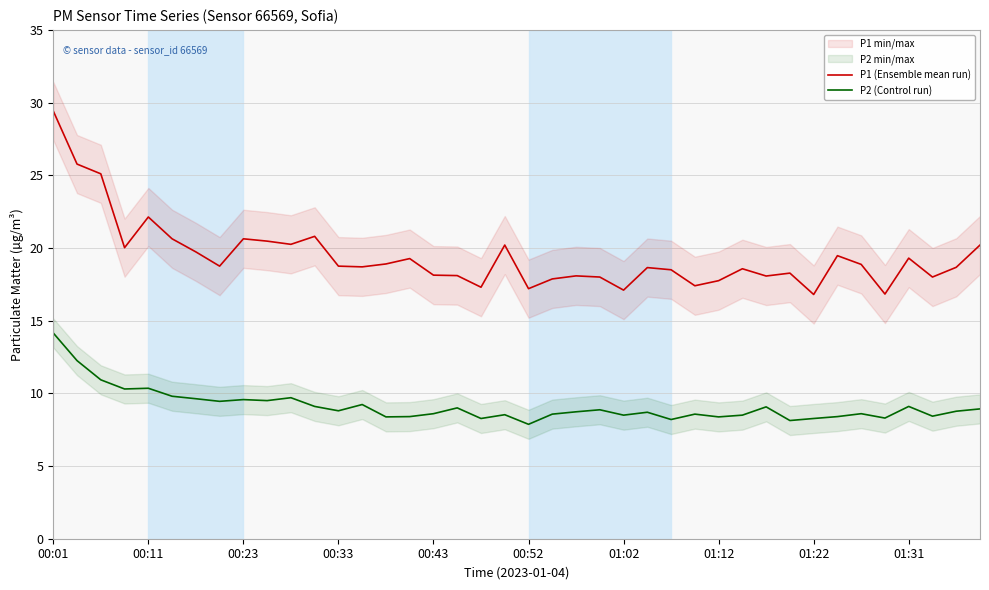

What is the minimum value for P2 (Control run)?

7.9